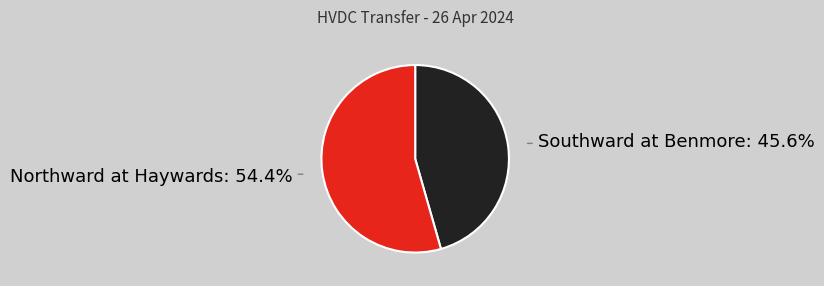

Does any single category account for the majority?

Yes